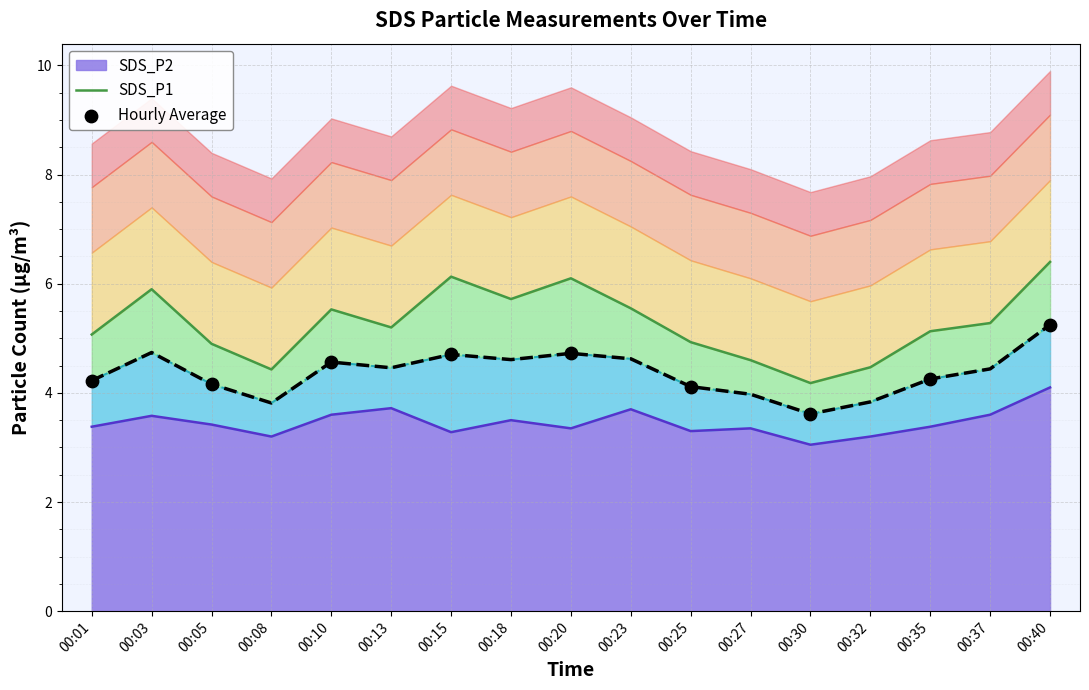

At which category is the sum across all series the highest?

00:40